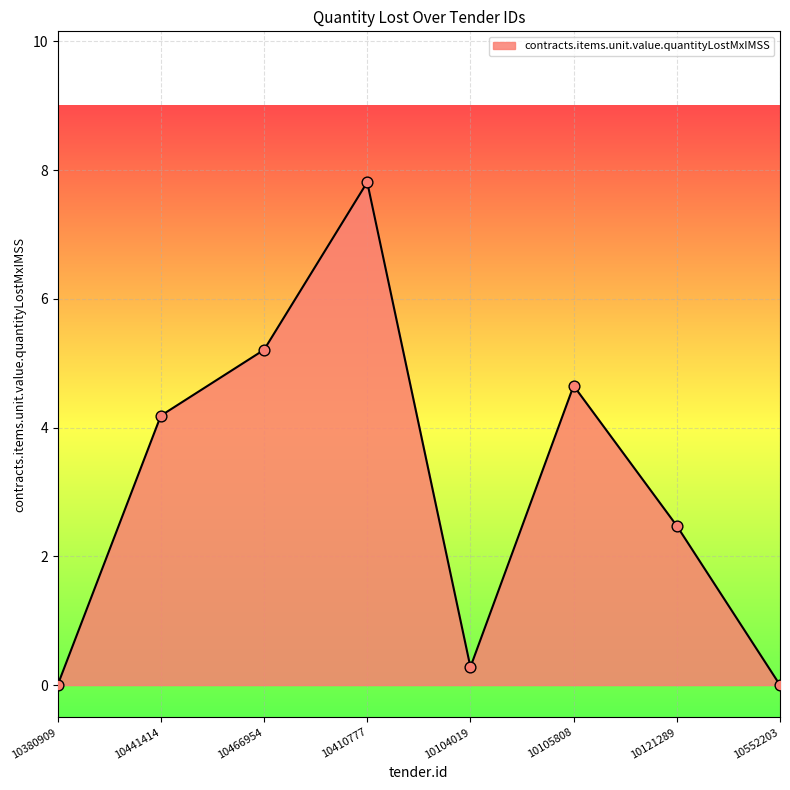

What is the change in value from 10380909 to 10466954?

+5.2